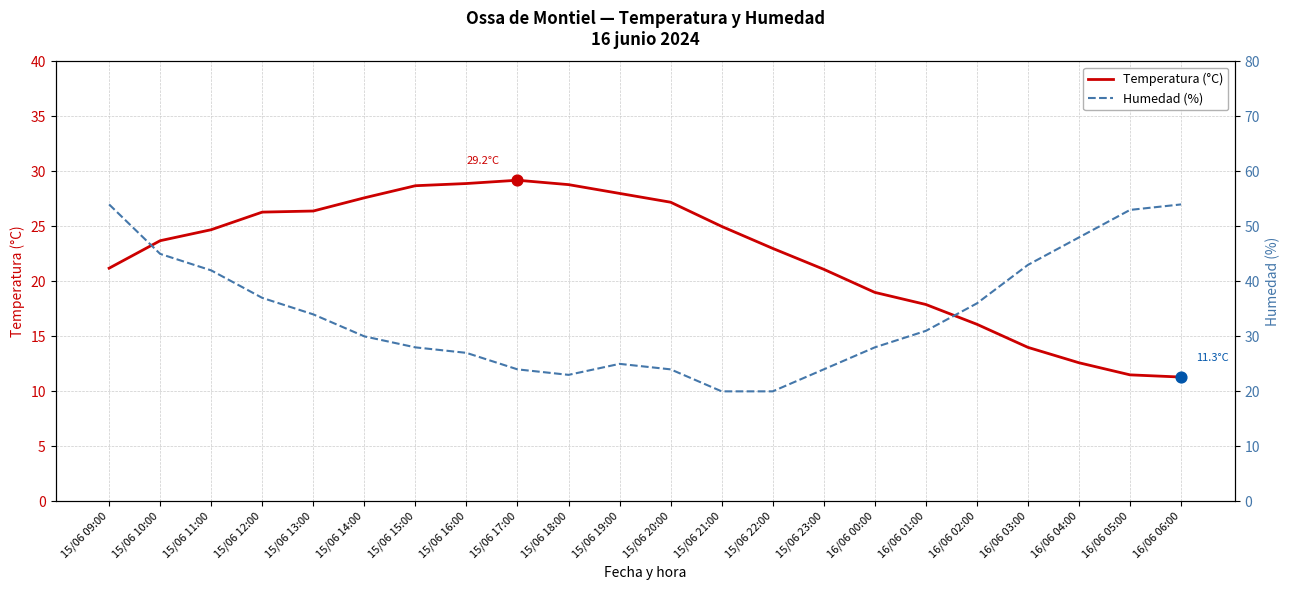

Which series contains the lowest Y value?

Temperatura (°C)